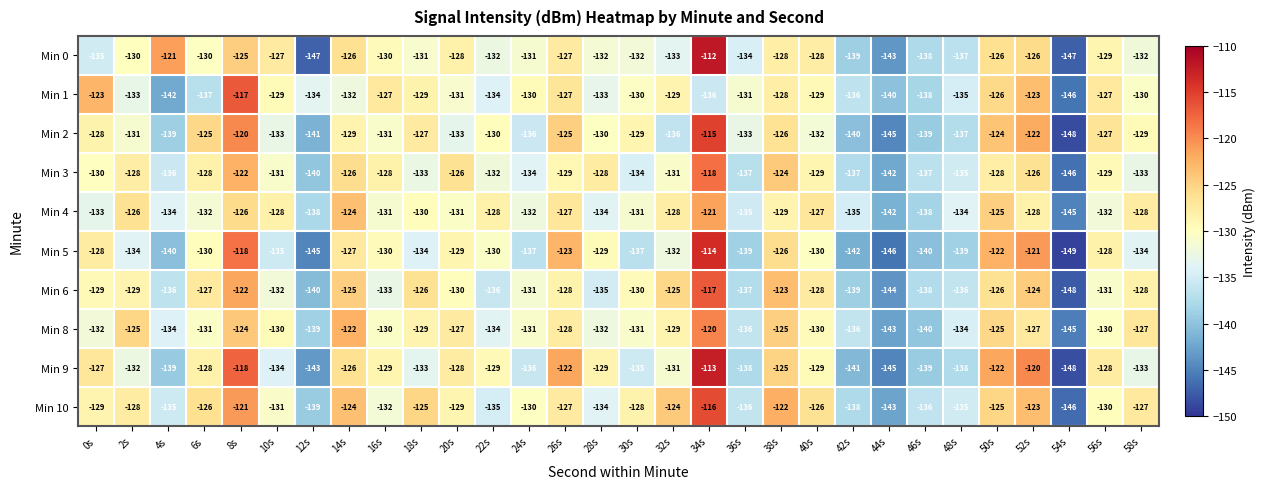

At which category is the sum across all series the highest?

34s